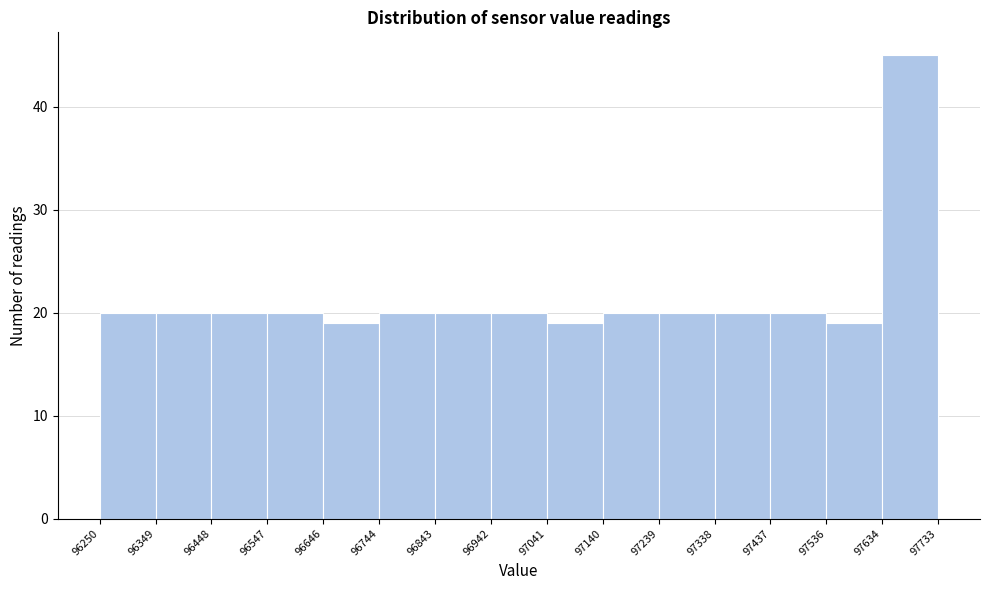

What is the height of the bar covering 97041 to 97140 on the x-axis? The values are not printed on the chart, so give them approximately, as read against the axis.

19